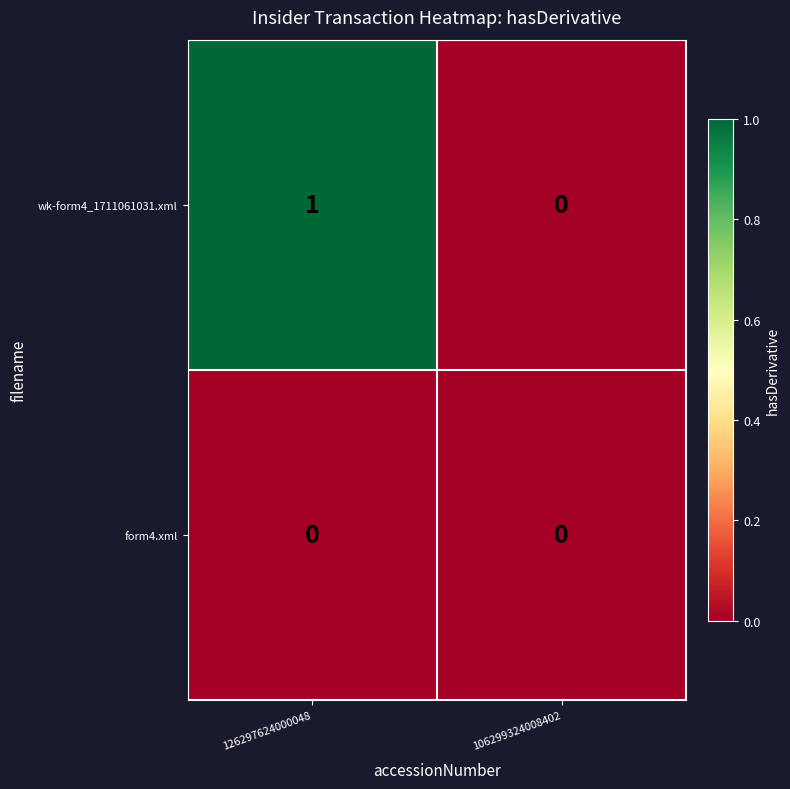

At 126297624000048, list the series in order from smallest to largest.

form4.xml, wk-form4_1711061031.xml